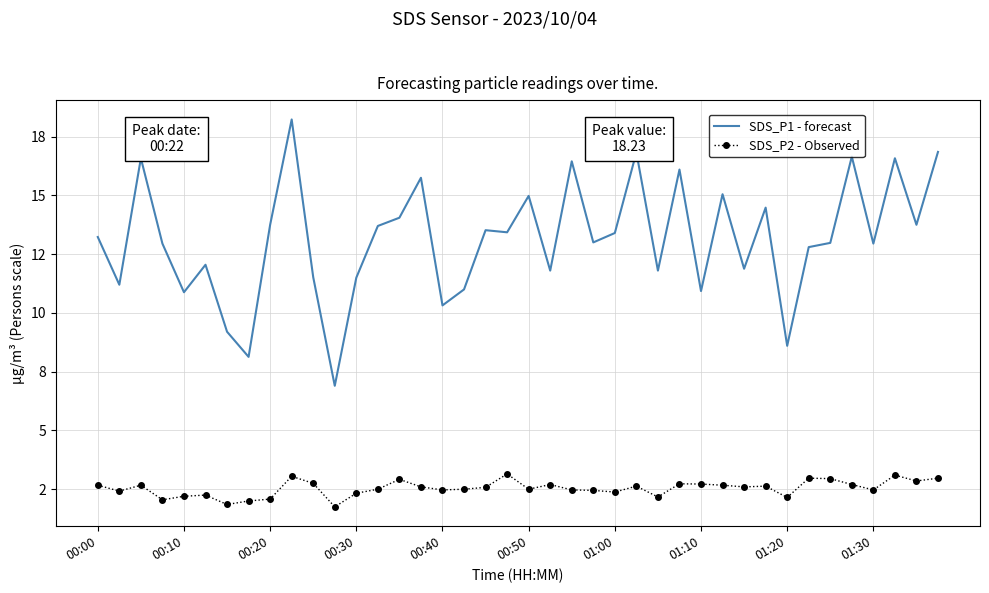

True or false: SDS_P2 - Observed and SDS_P1 - forecast cross at least once.

False